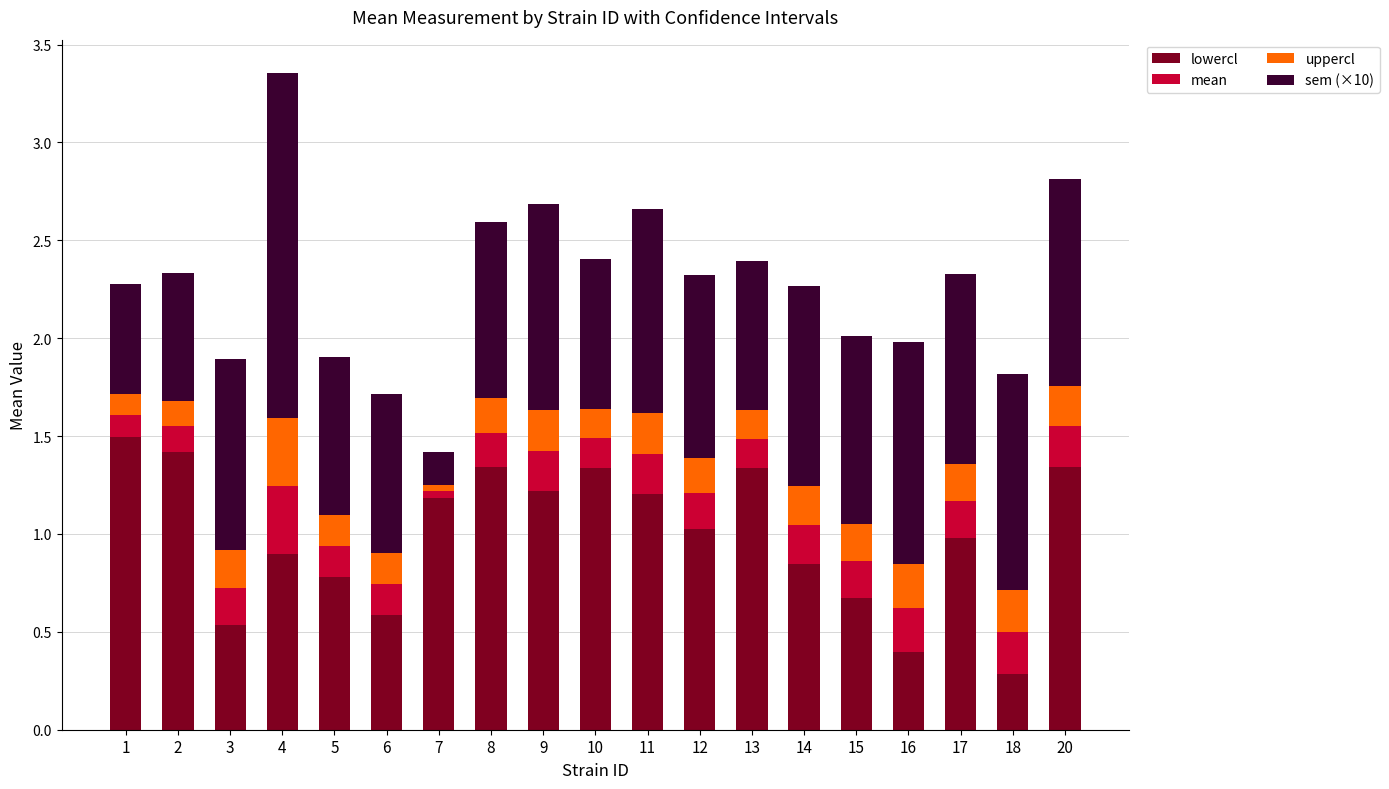

At which category is the sum across all series the highest?

4